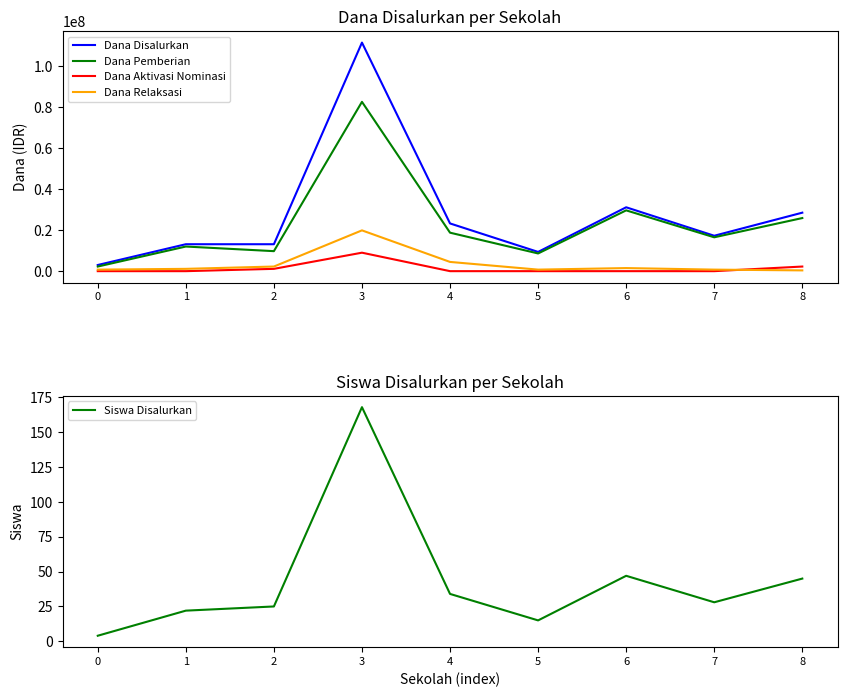

Reading left to right, list all the values displayed in this chart.

Dana Disalurkan: 0=3000000	1=13125000	2=13125000	3=111375000	4=23250000	5=9375000	6=31125000	7=17250000	8=28500000
Dana Pemberian: 0=2250000	1=12000000	2=9750000	3=82500000	4=18750000	5=8625000	6=29625000	7=16500000	8=25875000
Dana Aktivasi Nominasi: 0=0	1=0	2=1125000	3=9000000	4=0	5=0	6=0	7=0	8=2250000
Dana Relaksasi: 0=750000	1=1125000	2=2250000	3=19875000	4=4500000	5=750000	6=1500000	7=750000	8=375000
Siswa Disalurkan: 0=4	1=22	2=25	3=168	4=34	5=15	6=47	7=28	8=45